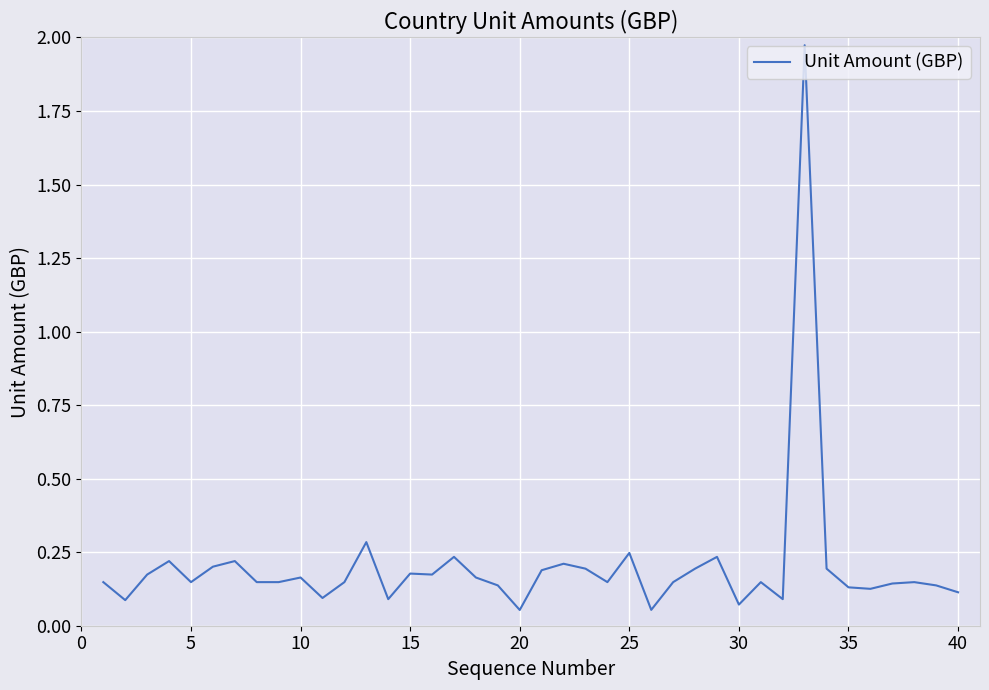

What is the difference between the maximum and minimum values?

1.9